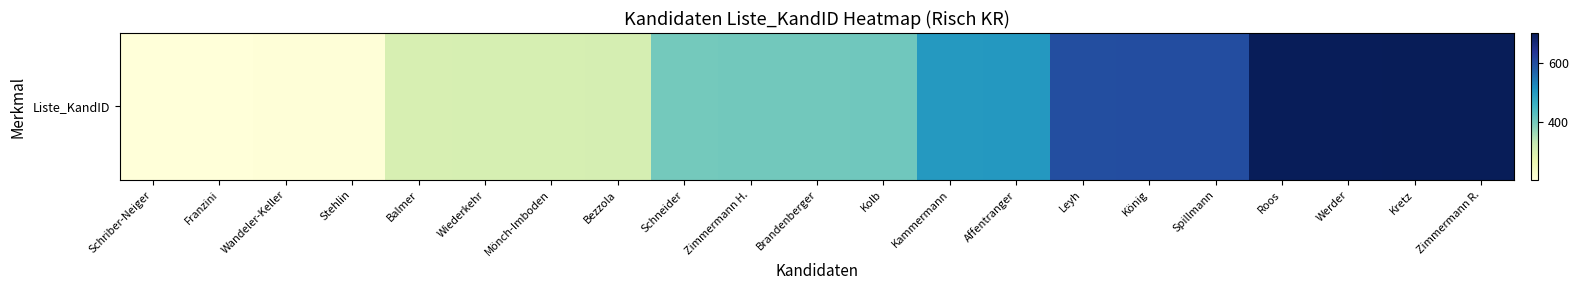

Approximately how many times larger is the value at Affentranger compared to Leyh?

0.8